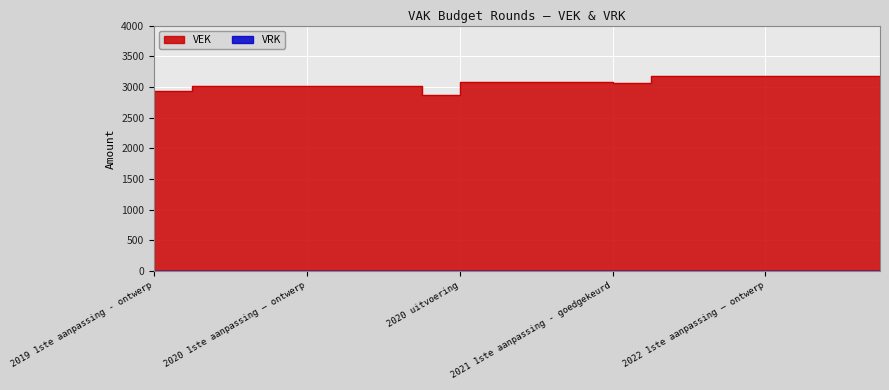

At which category does the chart reach its minimum across all series?

2020 uitvoering